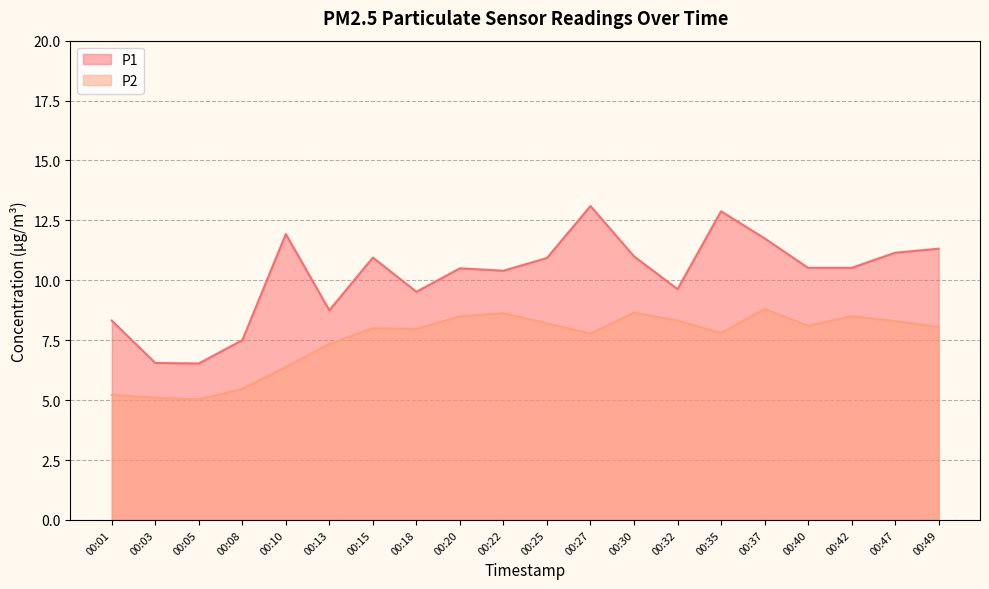

The P2 series shows 7.8 at 00:27. True or false?

True